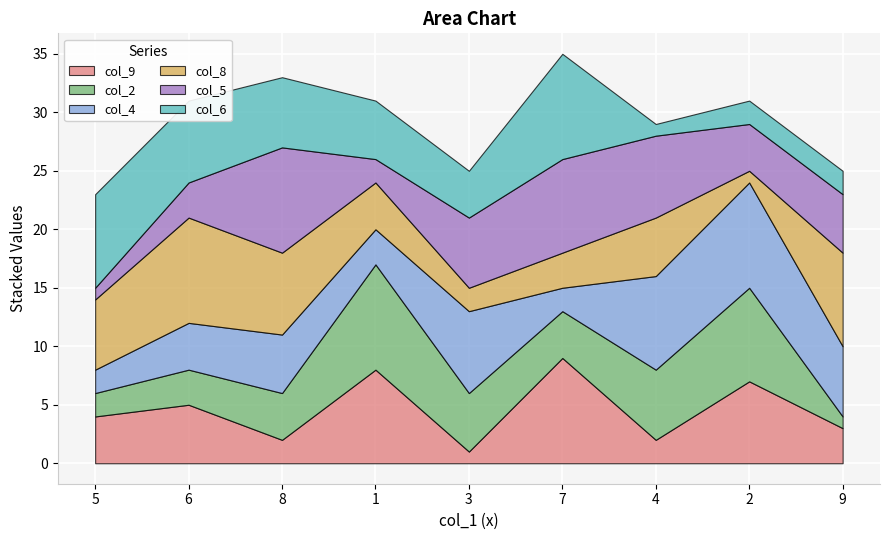

True or false: col_8 has a value of 3 at 6.

False